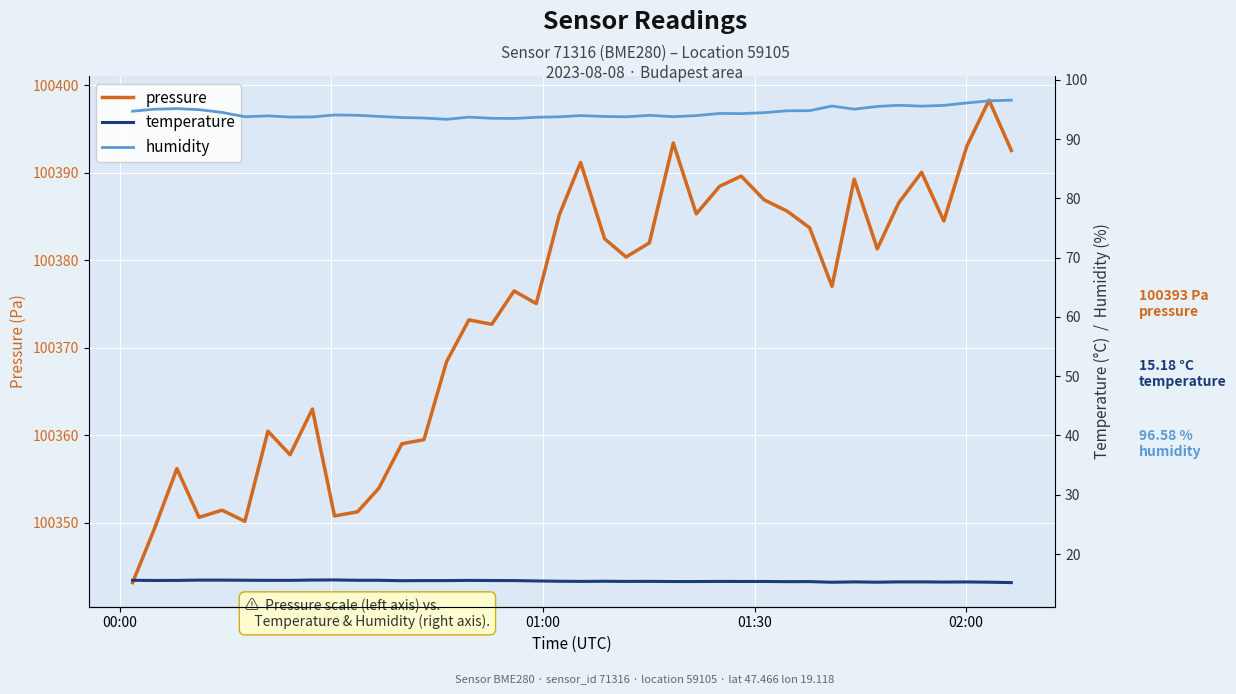

True or false: humidity and temperature intersect in this chart.

False